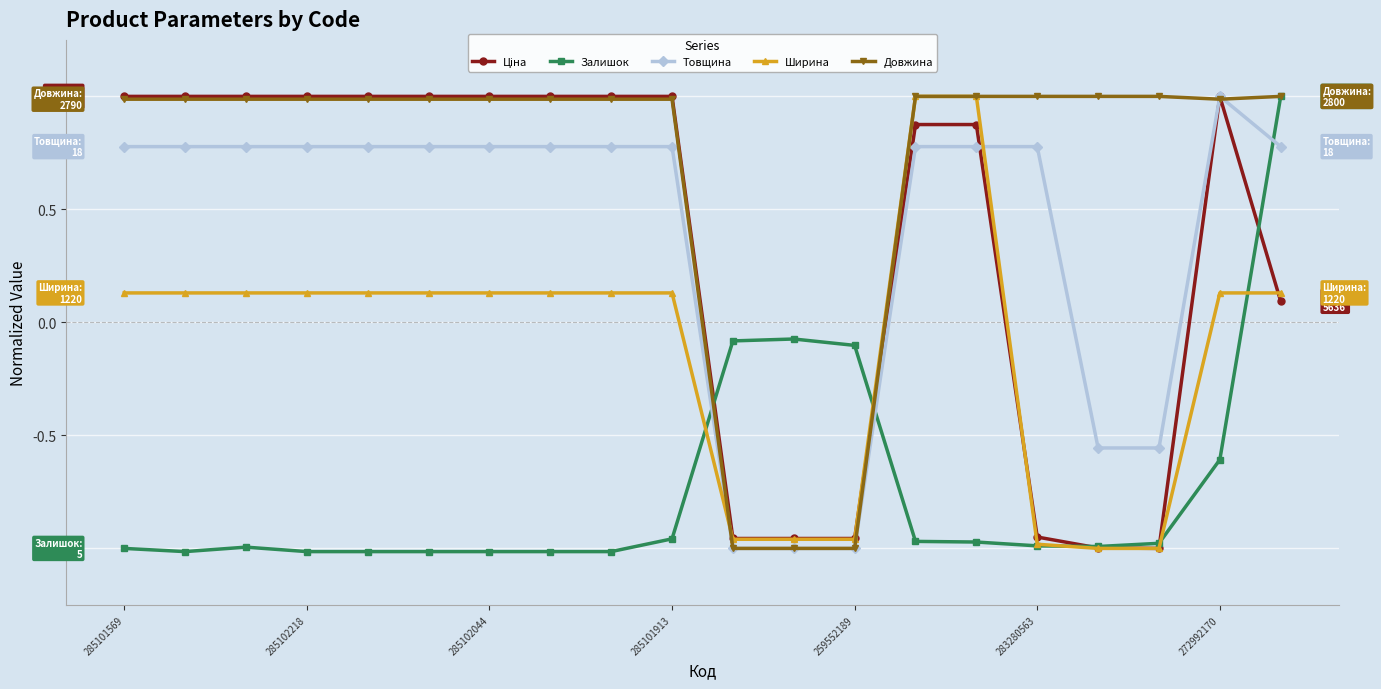

At how many categories does at least one series exceed 0?

17